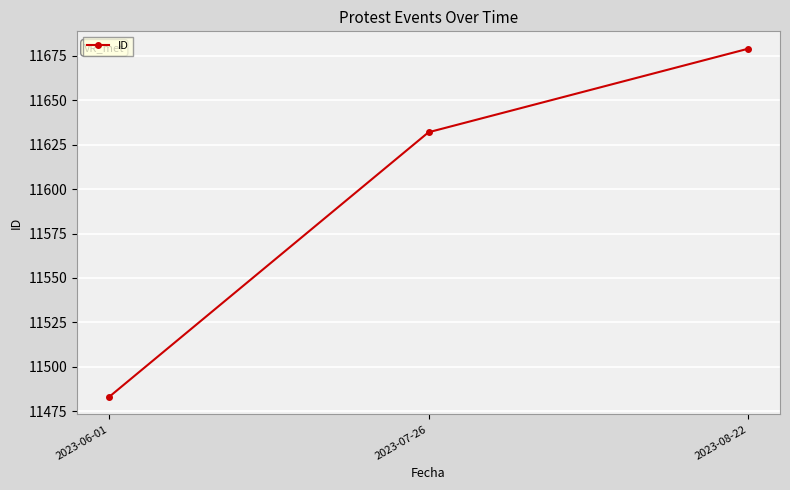

Does the chart display data point markers on the line(s)?

Yes